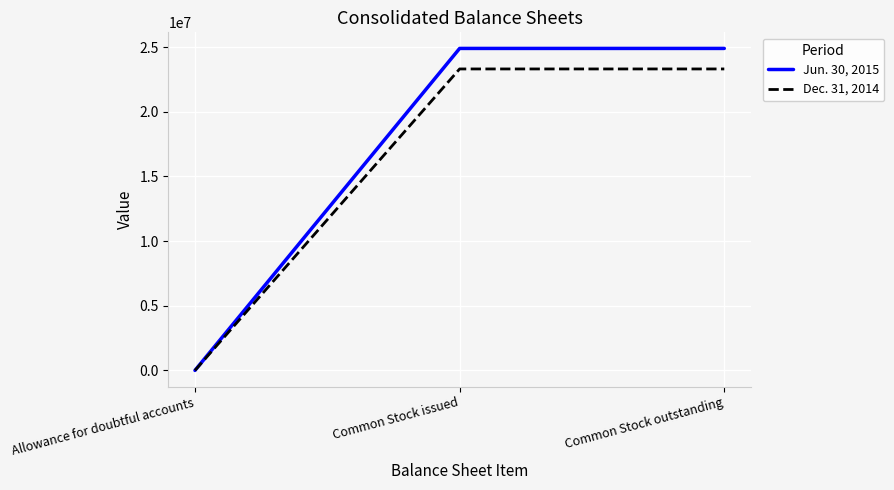

The Jun. 30, 2015 series shows 24890521 at Common Stock issued. True or false?

True